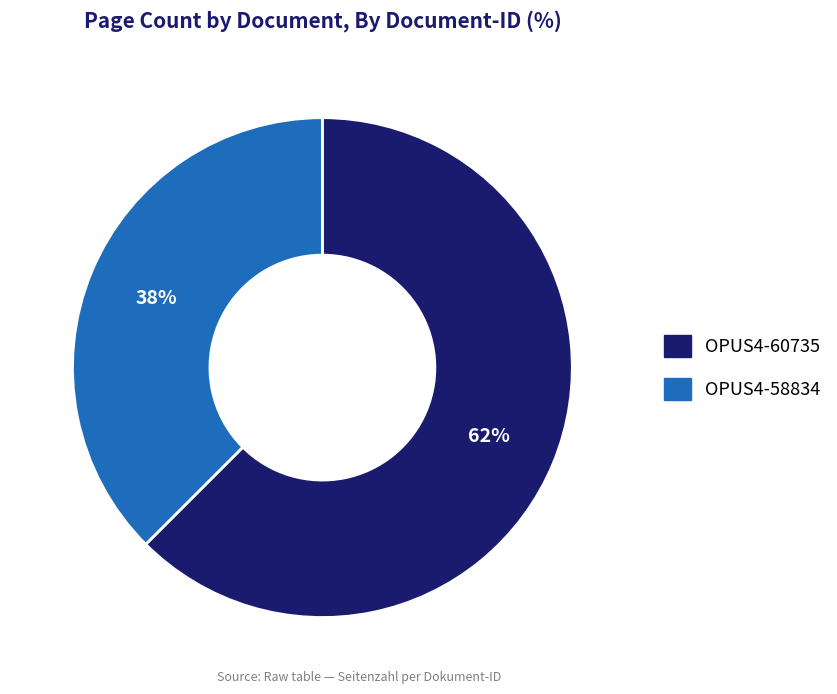

Combined, do OPUS4-58834 and OPUS4-60735 account for over 50%?

Yes